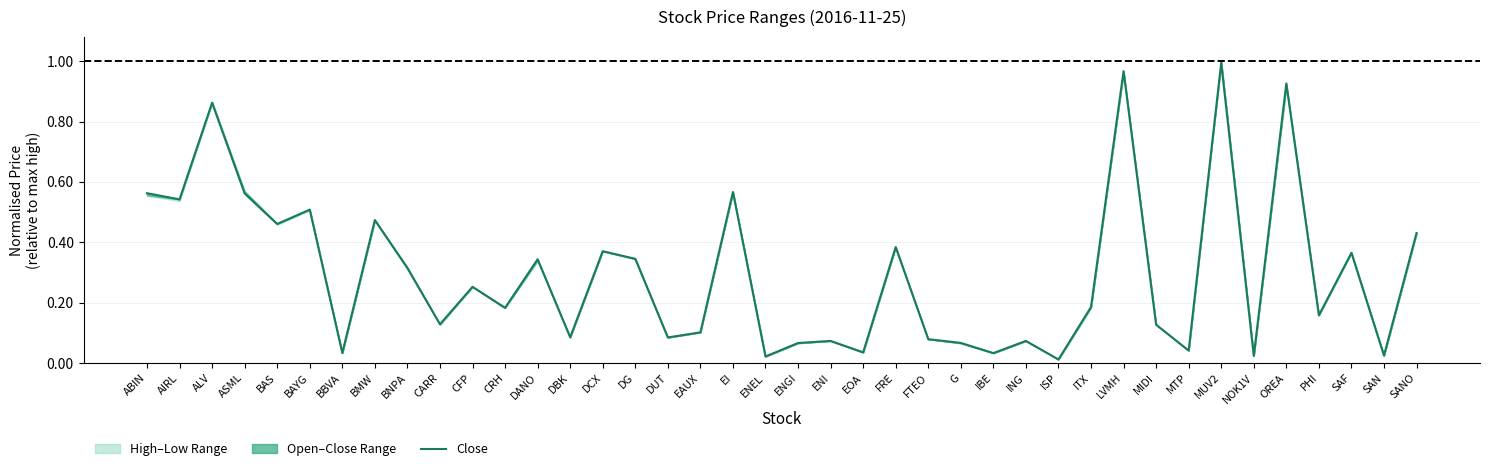

At which category does the data reach its first local peak?

ALV